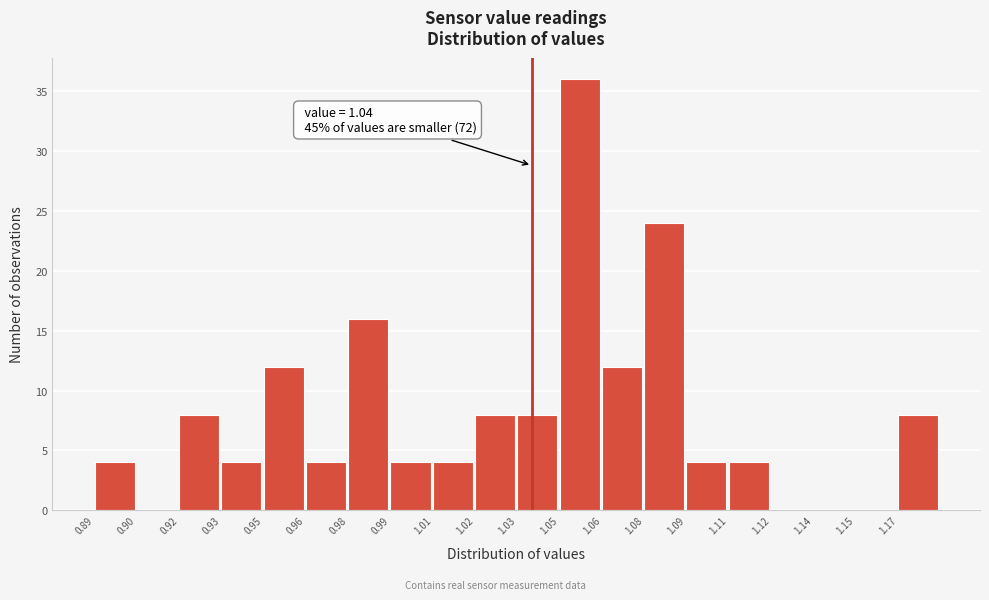

Reading left to right, what are all the values shown in this chart?

0.89=4	0.90=0	0.92=8	0.93=4	0.95=12	0.96=4	0.98=16	0.99=4	1.01=4	1.02=8	1.03=8	1.05=36	1.06=12	1.08=24	1.09=4	1.11=4	1.12=0	1.14=0	1.15=0	1.17=8